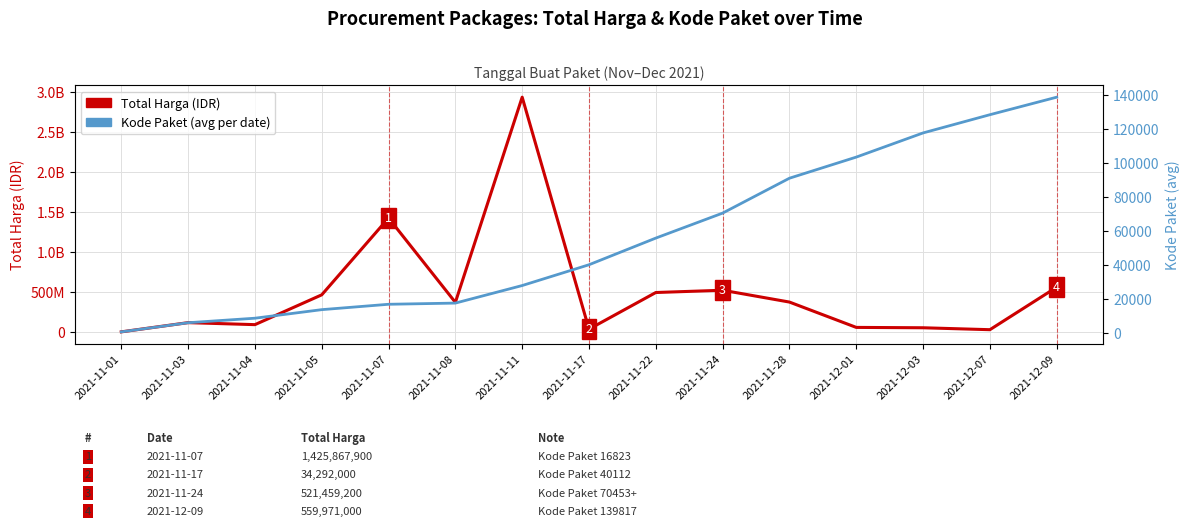

Reading right to left, what are all the values shown in this chart?

Total Harga (IDR): 559971000	27412000	51601000	56152800	373404000	521459200	493000000	34292000	2938833240	369735000	1425867900	464002100	90674075	115694270	346053
Kode Paket (avg per date): 138847	128516	117783	103541	91101	70542	55826	40112	27862	17518	16823	13652	8612	5949	569